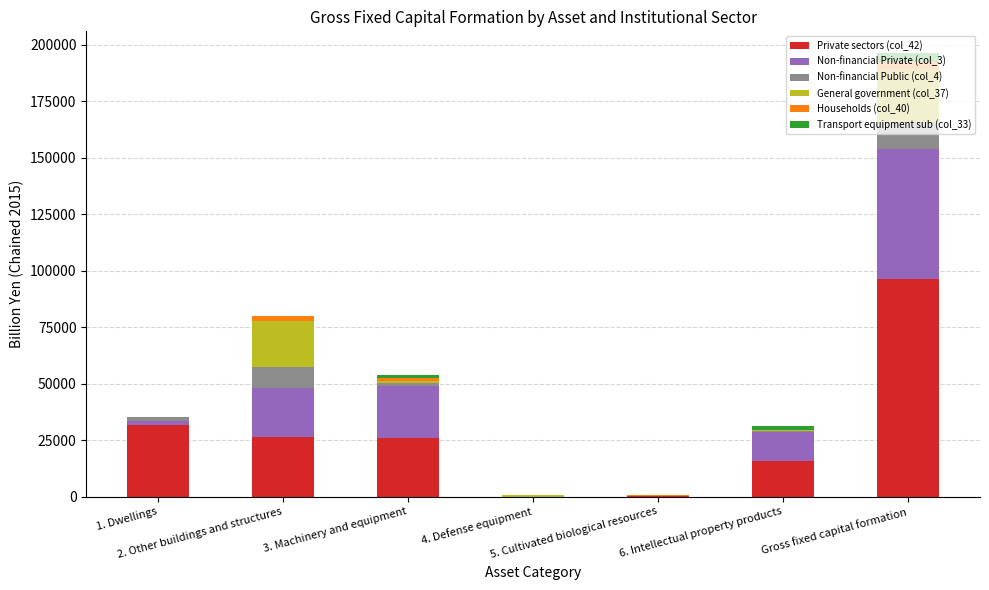

At how many categories does at least one series exceed 76074?

1